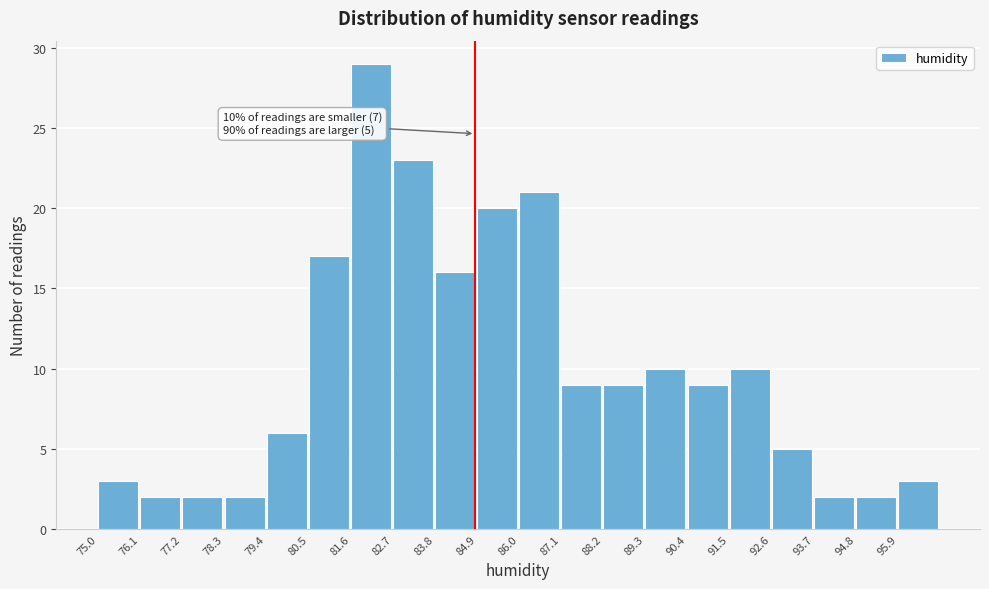

Which range on the x-axis has the tallest bar?

81.6 to 82.7